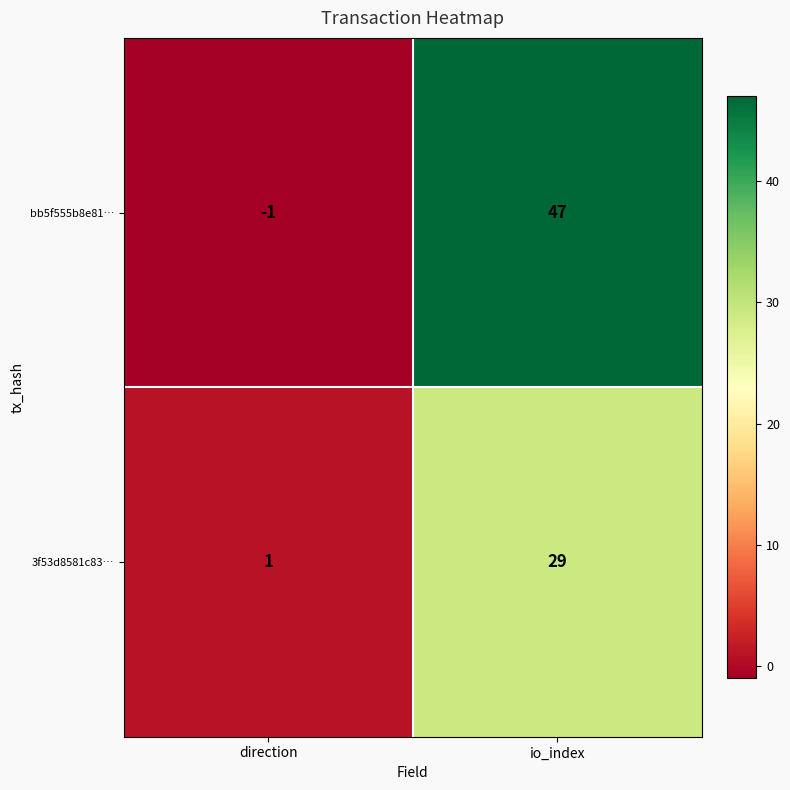

Which series has the largest total across all categories?

bb5f555b8e81…